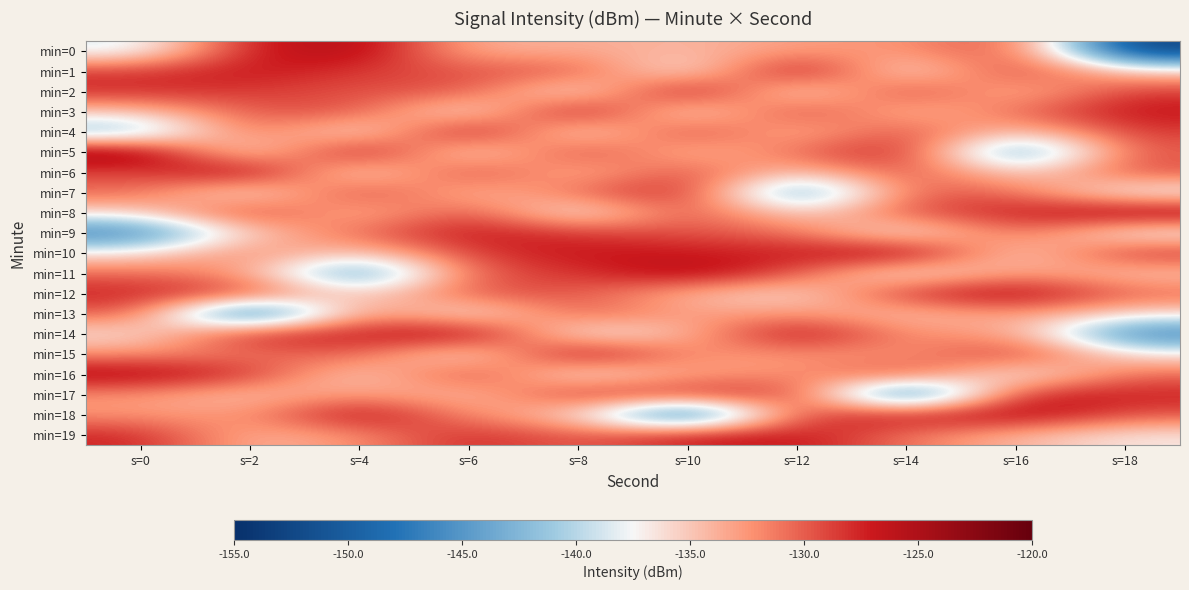

Which series has the largest total across all categories?

min=10